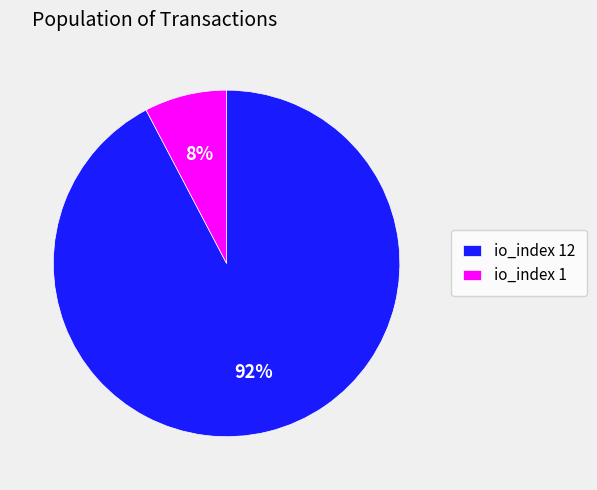

Combined, do io_index 1 and io_index 12 account for over 50%?

Yes